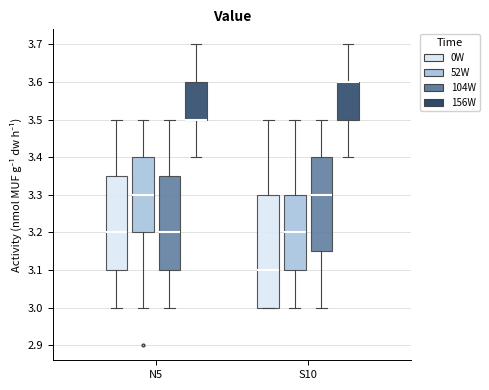

Comparing the boxes themselves (not the whiskers), which one is the tallest?

S10 (0W)